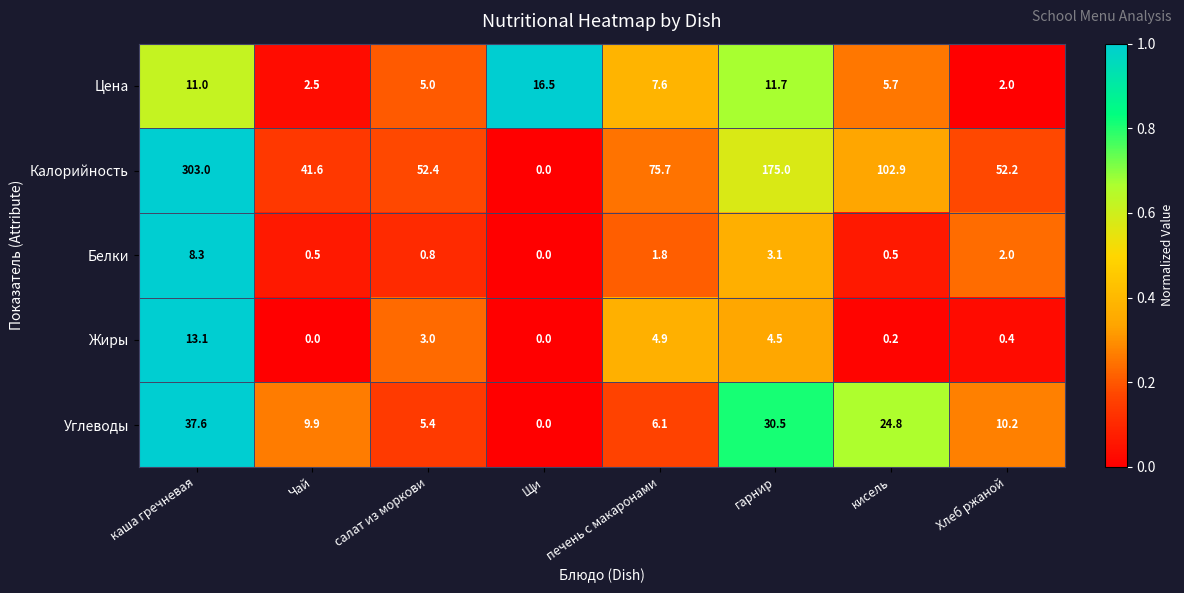

The Углеводы series shows 16.0 at Хлеб ржаной. True or false?

False